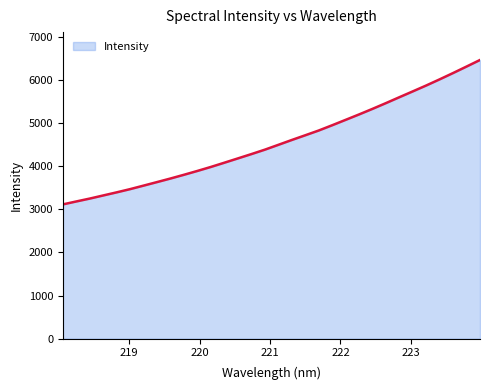

What is the difference between the maximum and minimum values?

3349.6